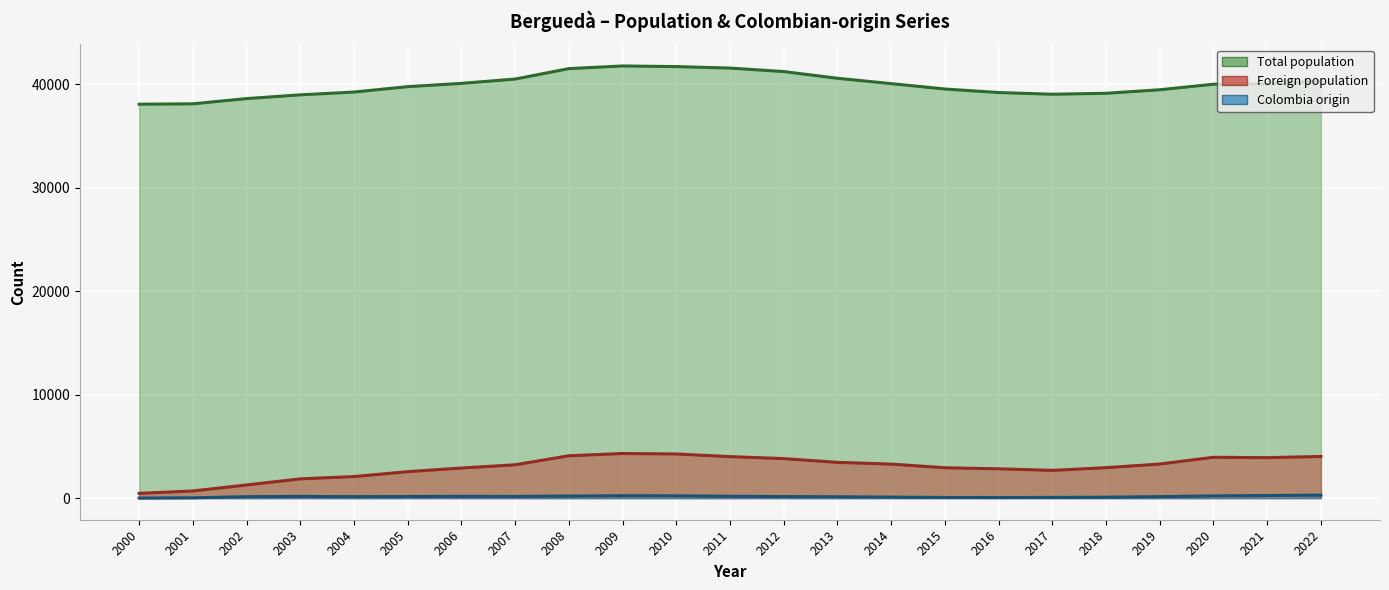

At which label is Total population closest to 39897?

2020